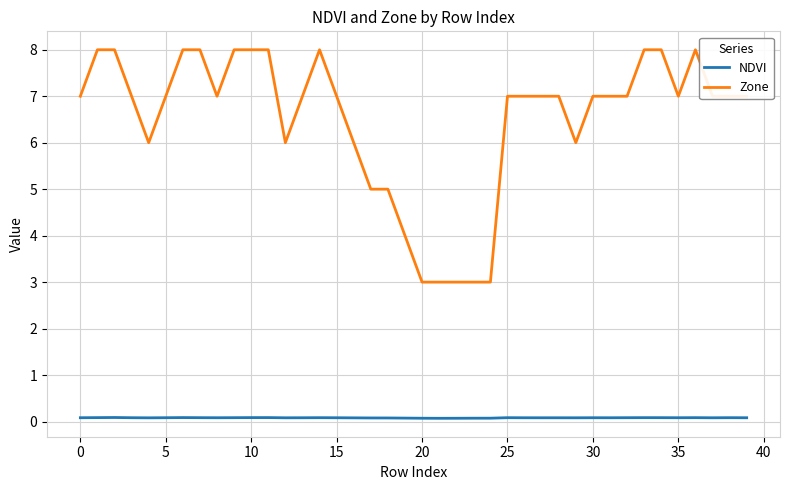

Rank the series by their average value, from highest to lowest.

Zone, NDVI